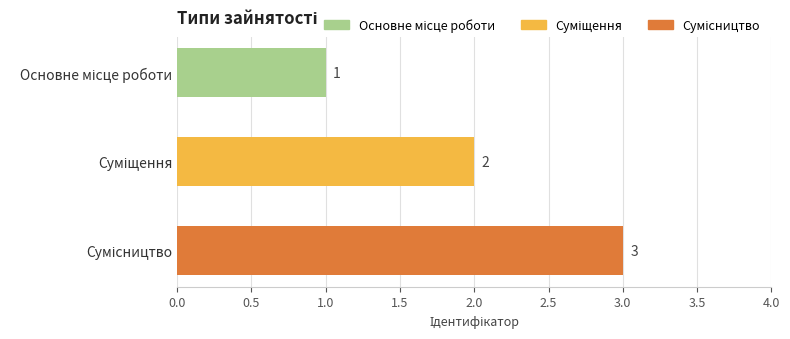

What is the value of the 3rd bar from the top?

3